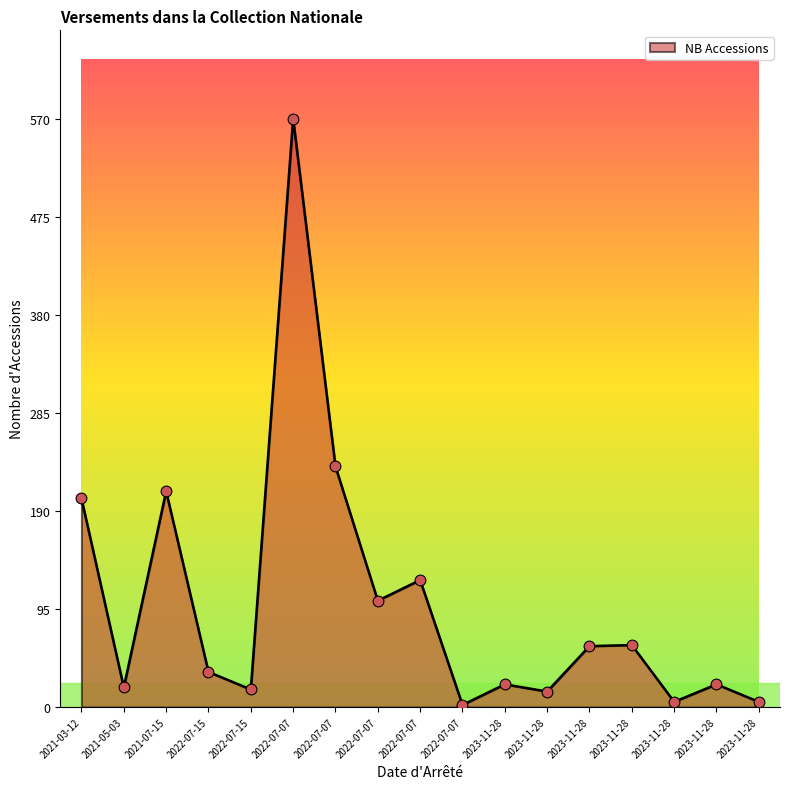

What is the change in value from 2021-05-03 to 2022-07-15?

+15